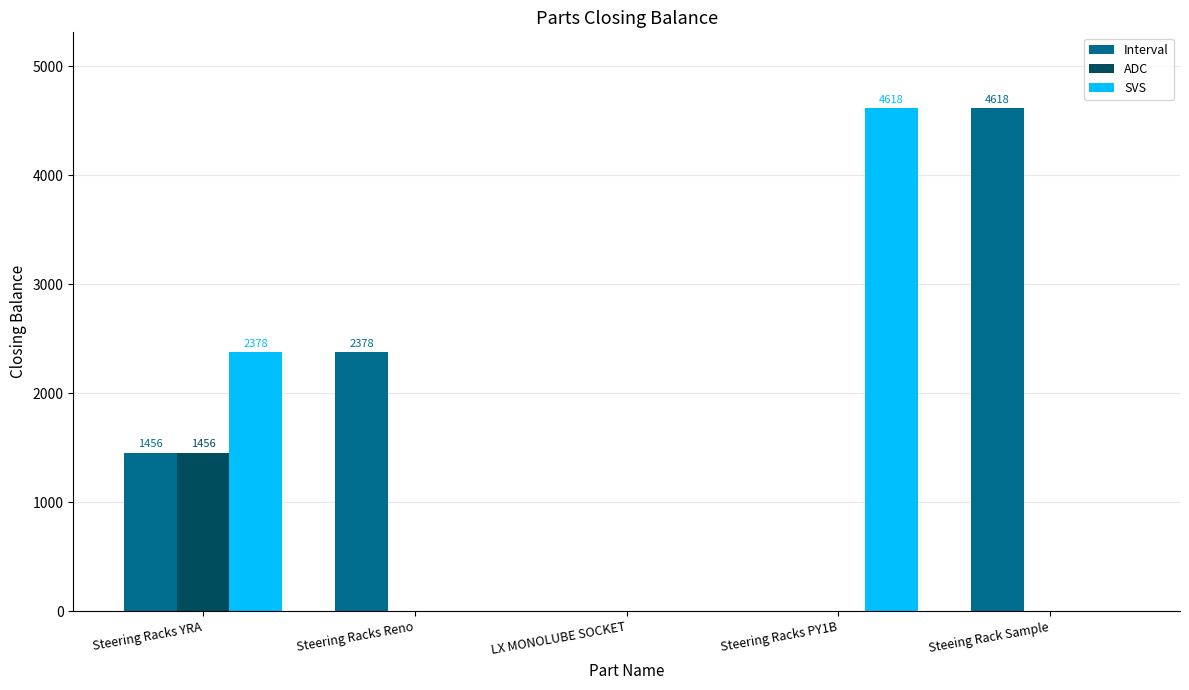

The ADC series shows 1456 at Steering Racks YRA. True or false?

True